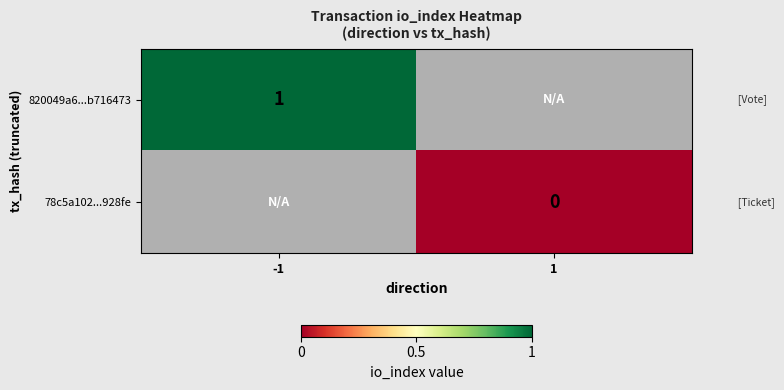

The 820049a6...b716473 series shows 2 at -1. True or false?

False